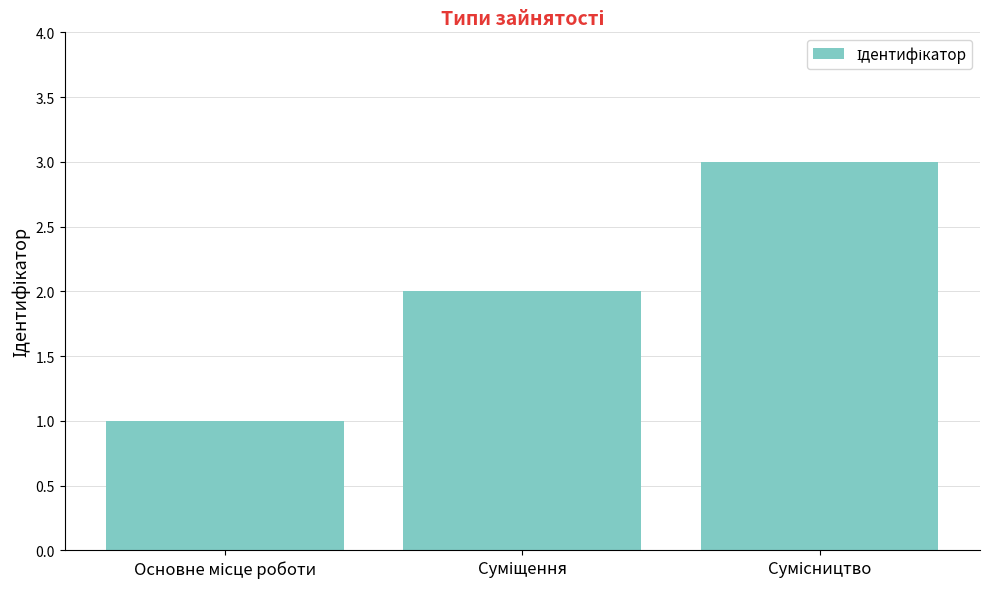

What is the maximum value shown in the chart?

3